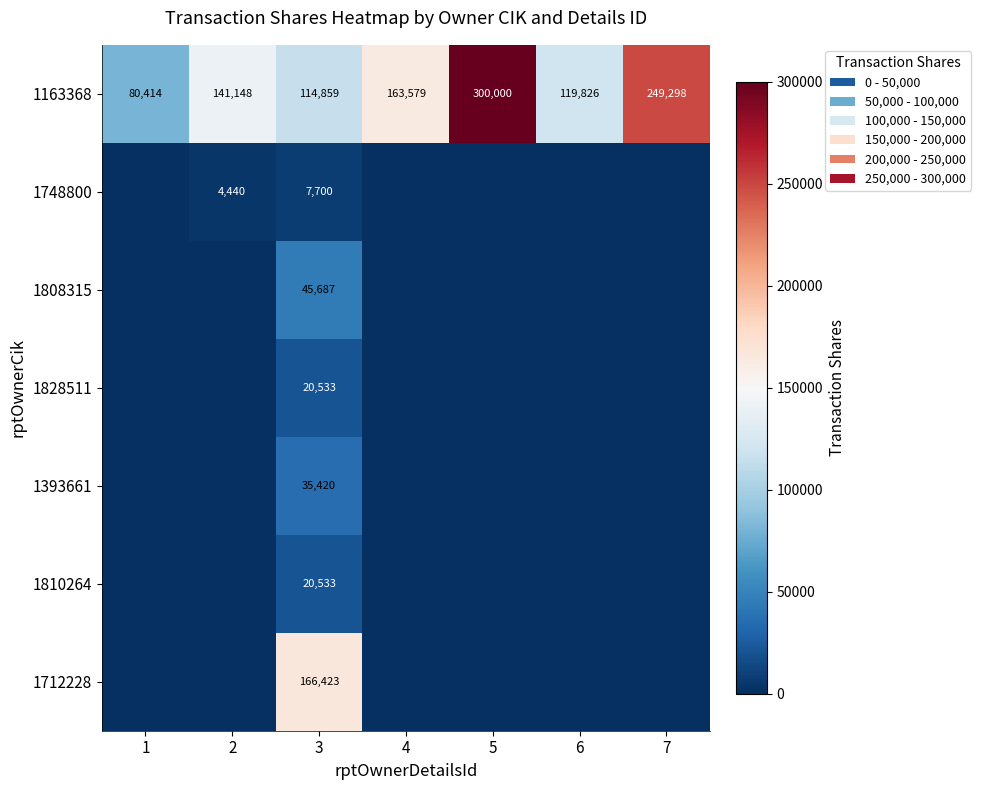

How many distinct data groups are displayed?

7